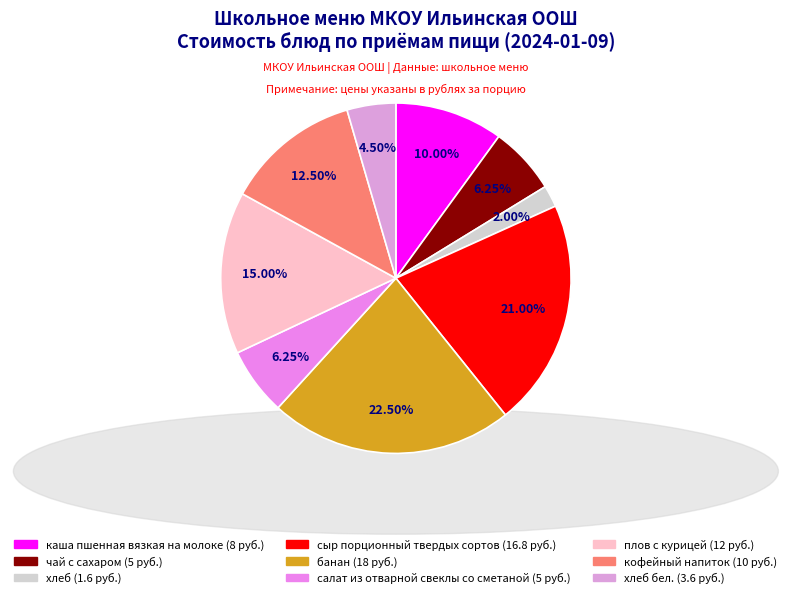

To the nearest percent, what is the difference between the largest and smallest slice percentages?

20%